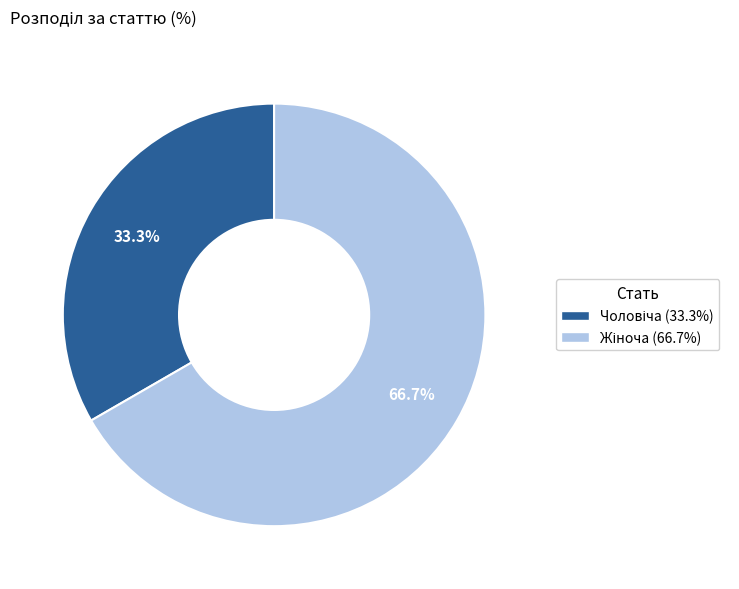

How many segments does this pie chart have?

2